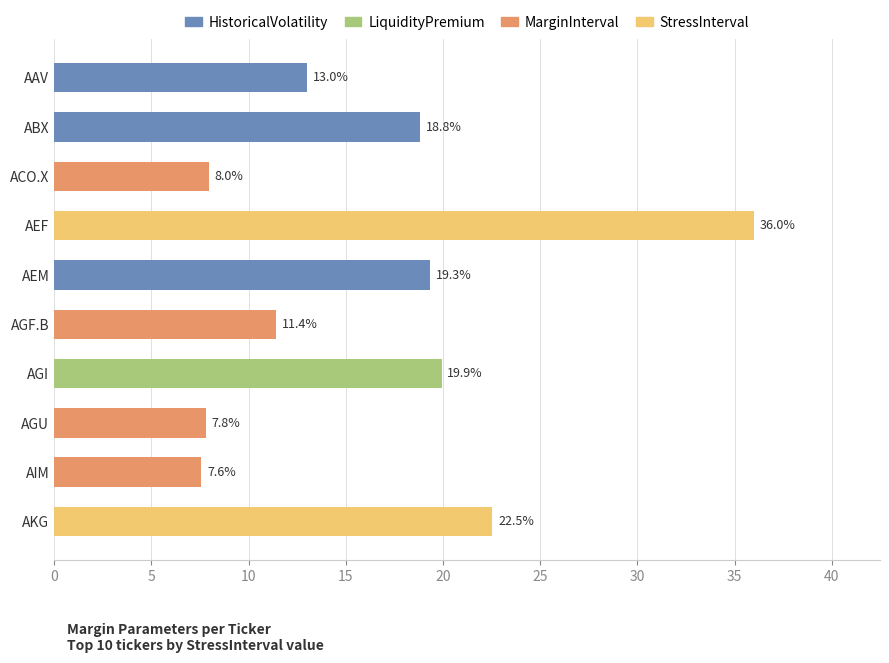

What is the difference between the maximum and minimum values?

28.4